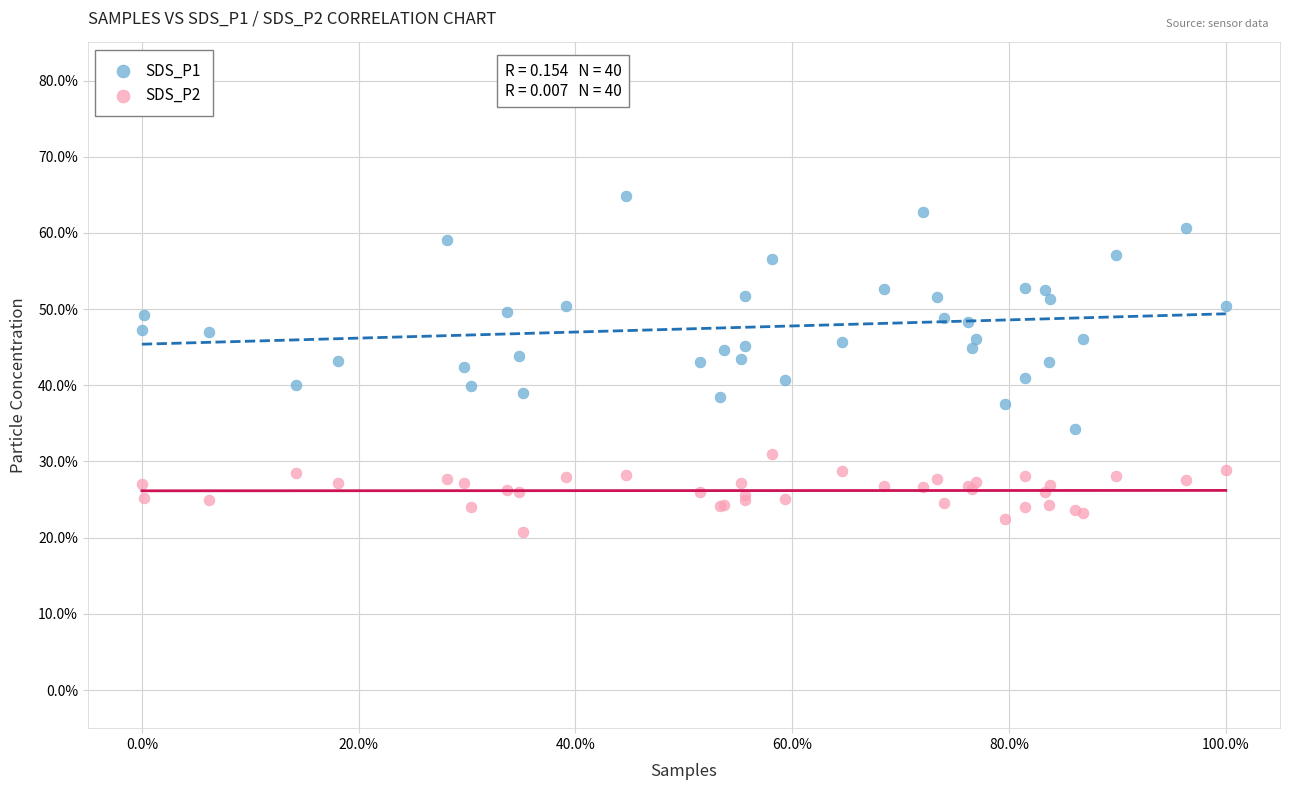

Which series contains the lowest Y value?

SDS_P2